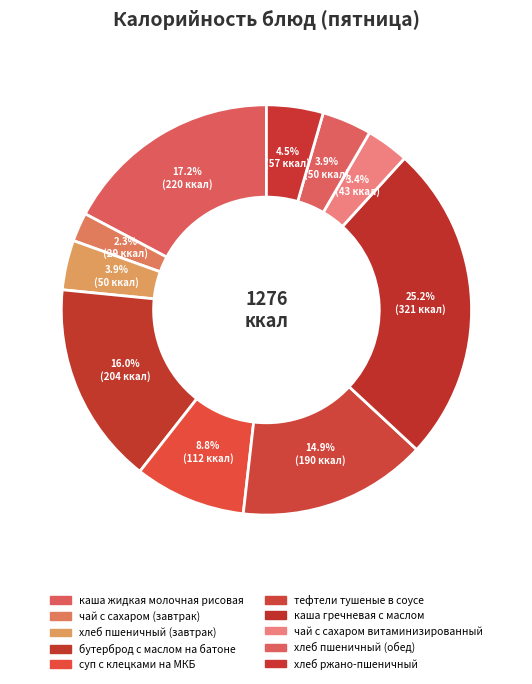

To the nearest percent, what portion does чай с сахаром (завтрак) represent?

2%